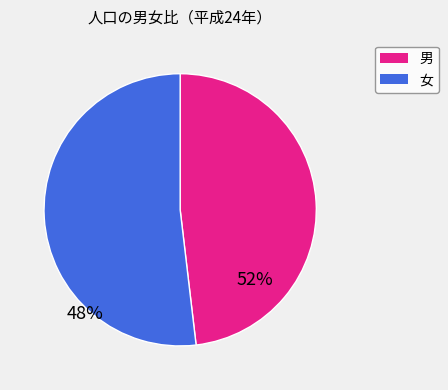

Which slice is the smallest?

男